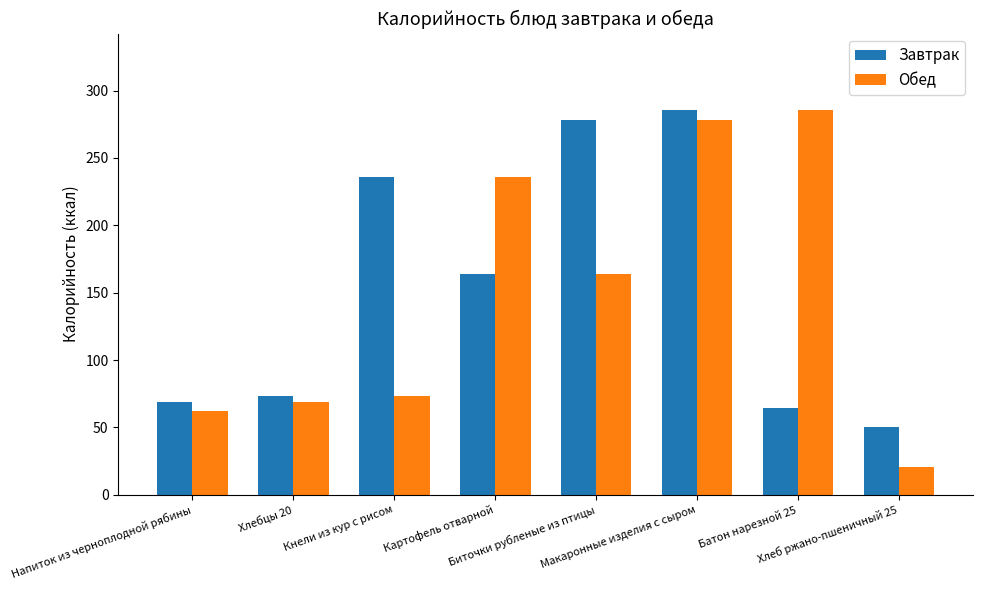

How many data points in Обед are above 163?

4